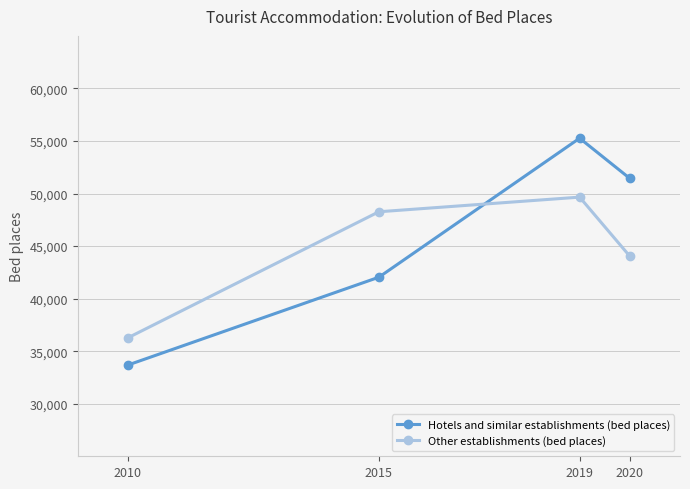

Which series has the largest total across all categories?

Hotels and similar establishments (bed places)